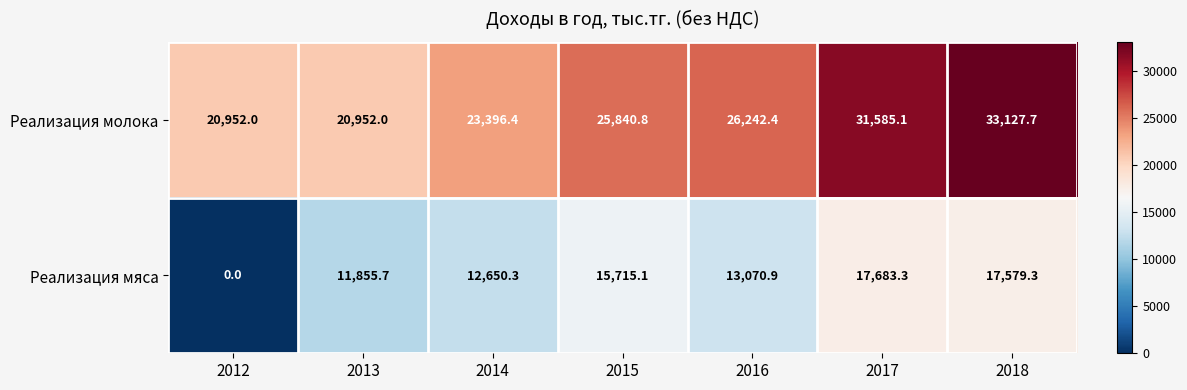

What is the highest value of the Реализация молока series?

33127.7